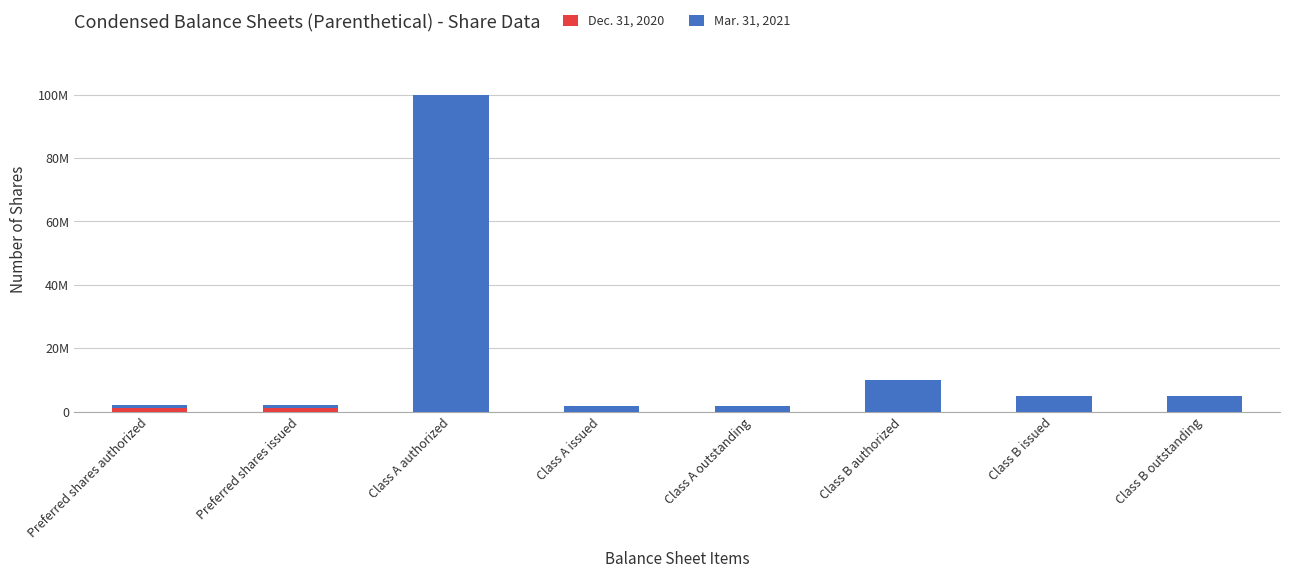

Which series changed the most between Class A issued and Class B issued?

Mar. 31, 2021